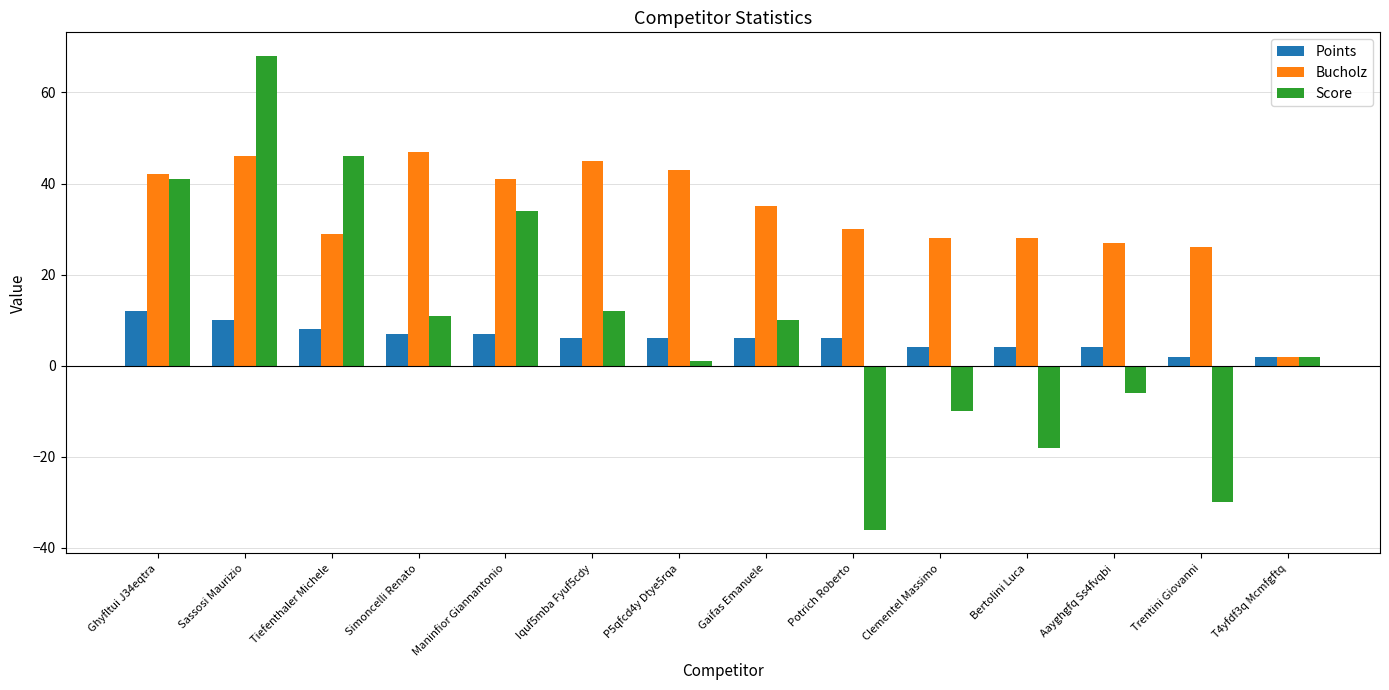

Reading left to right, transcribe all the data shown in this chart.

Points: 12	10	8	7	7	6	6	6	6	4	4	4	2	2
Bucholz: 42	46	29	47	41	45	43	35	30	28	28	27	26	2
Score: 41	68	46	11	34	12	1	10	-36	-10	-18	-6	-30	2